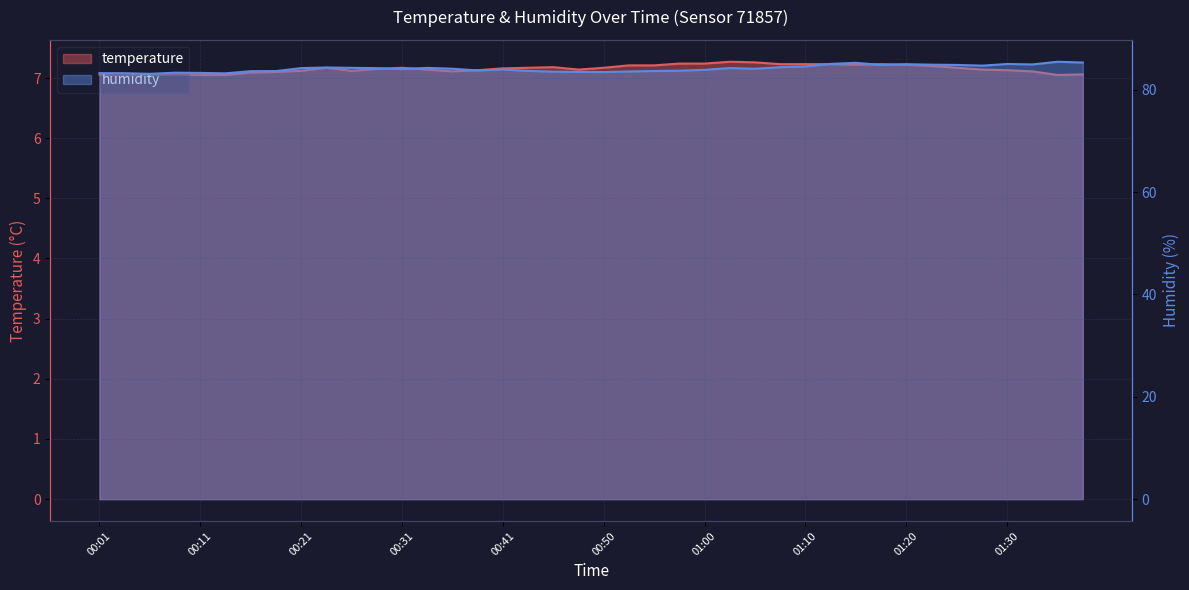

Which has a higher value, 00:28 or 00:58?

00:58